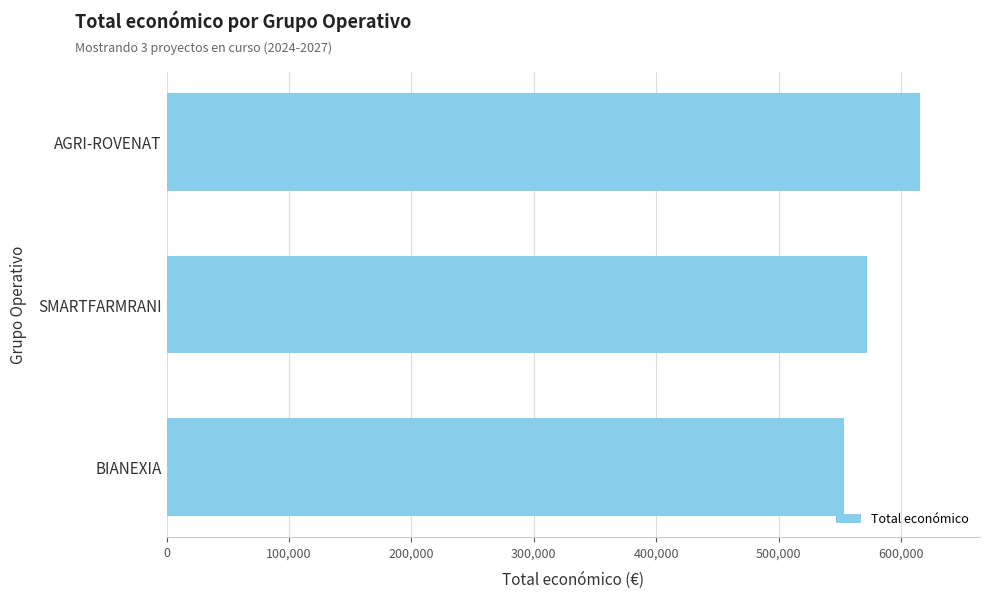

Count the values in the range 553196 to 615375.

3